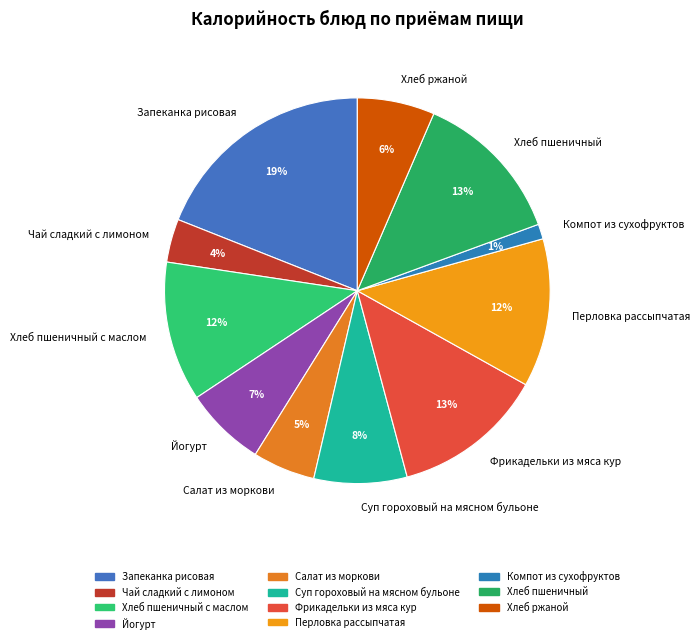

To the nearest percent, what percentage of the pie is Чай сладкий с лимоном?

4%